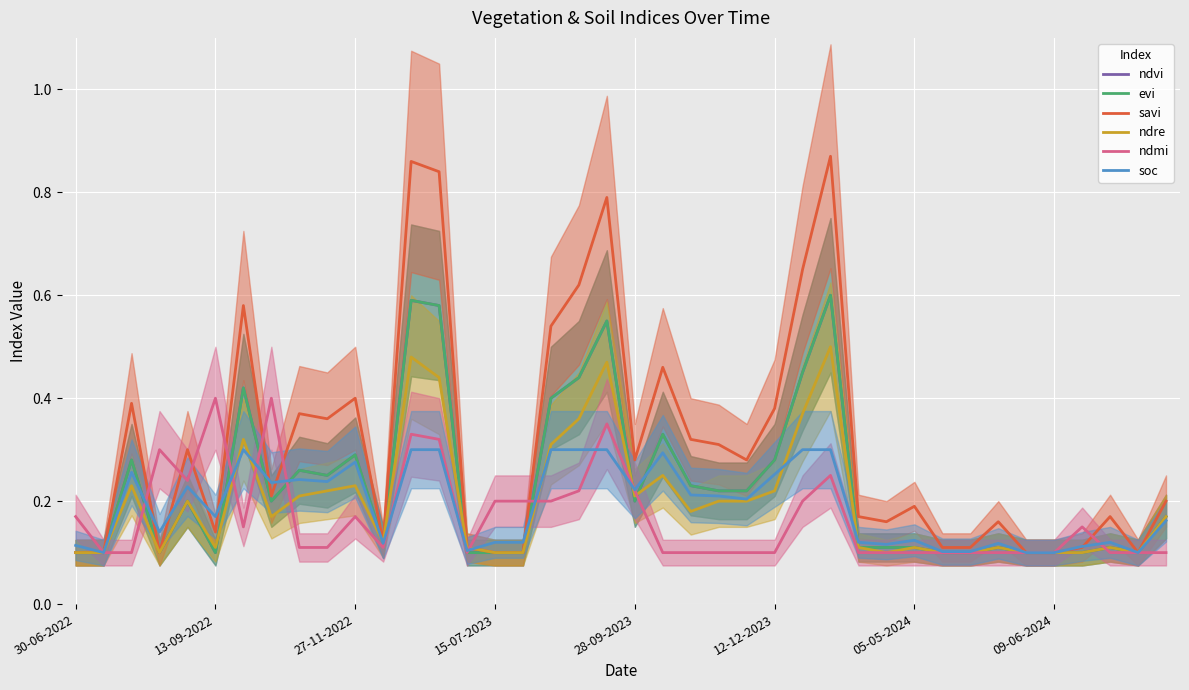

What is the minimum value for ndmi?

0.1